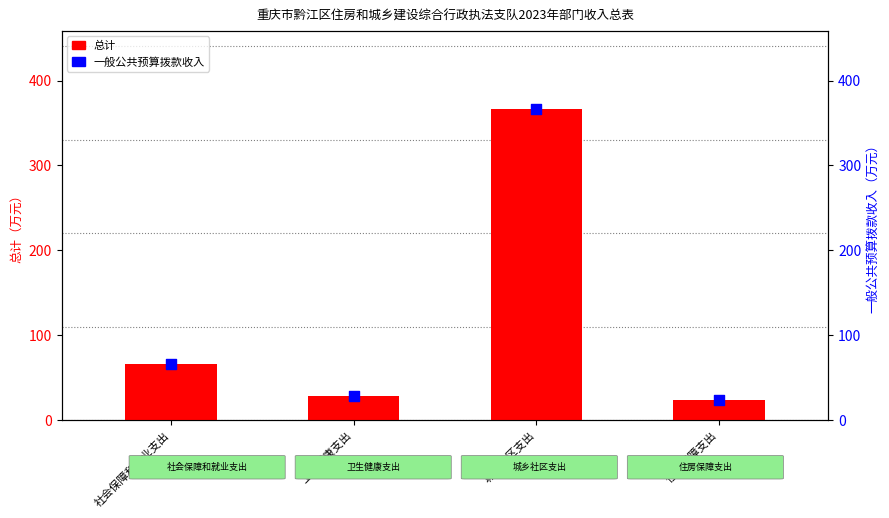

What is the total value across all series at 社会保障和就业支出?

133.0